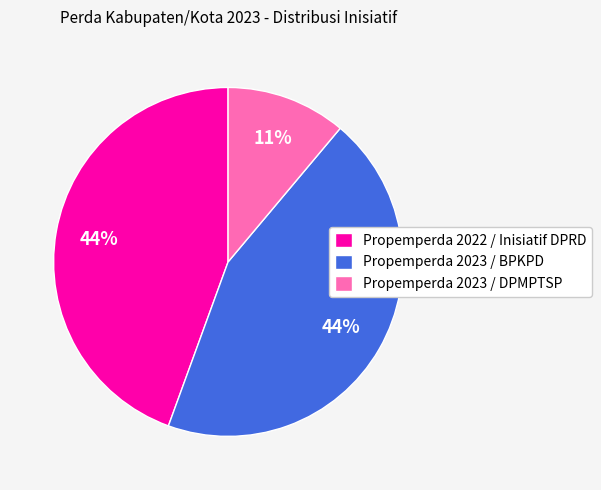

What percentage is the Propemperda 2023 / DPMPTSP slice, to the nearest percent?

11%